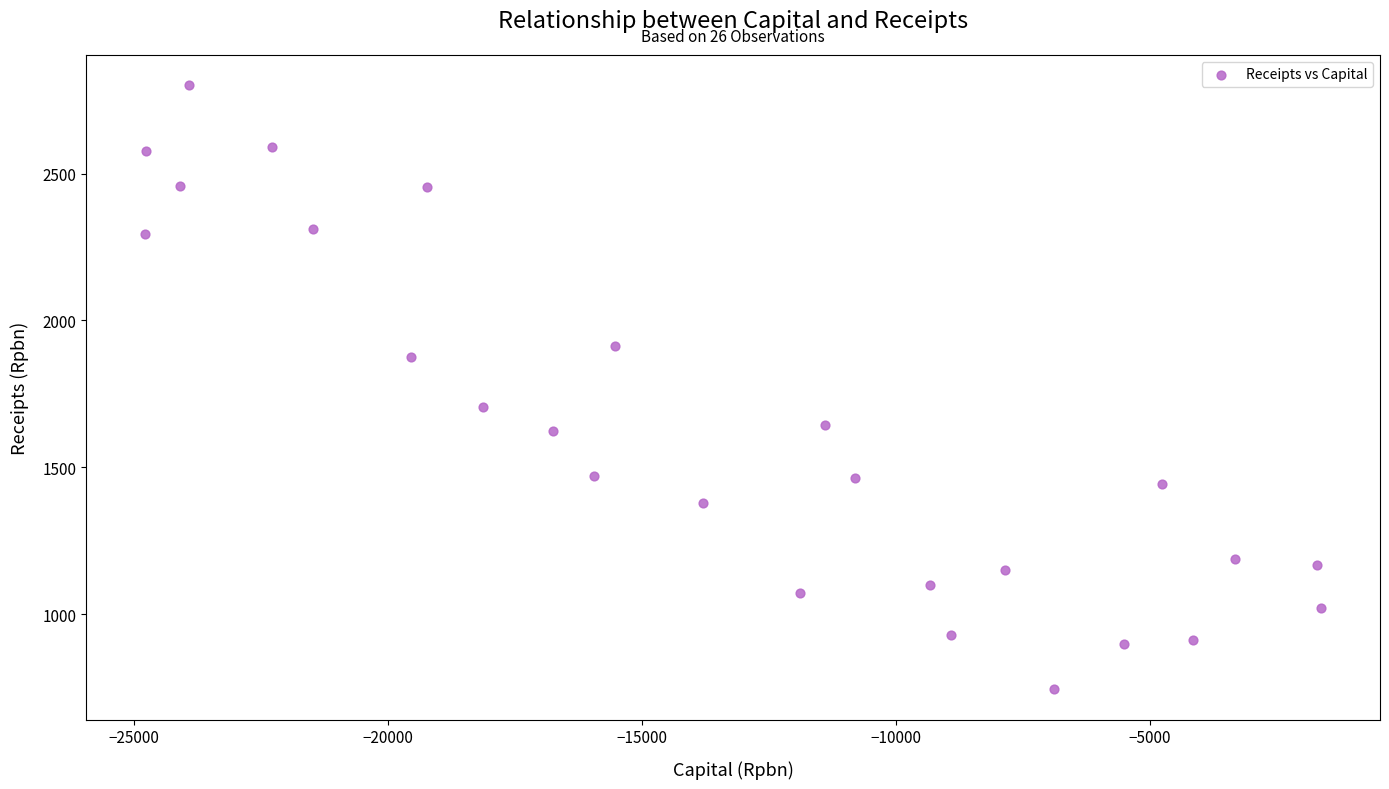

What Y value in the scatter plot is closest to 1772?

1706.0